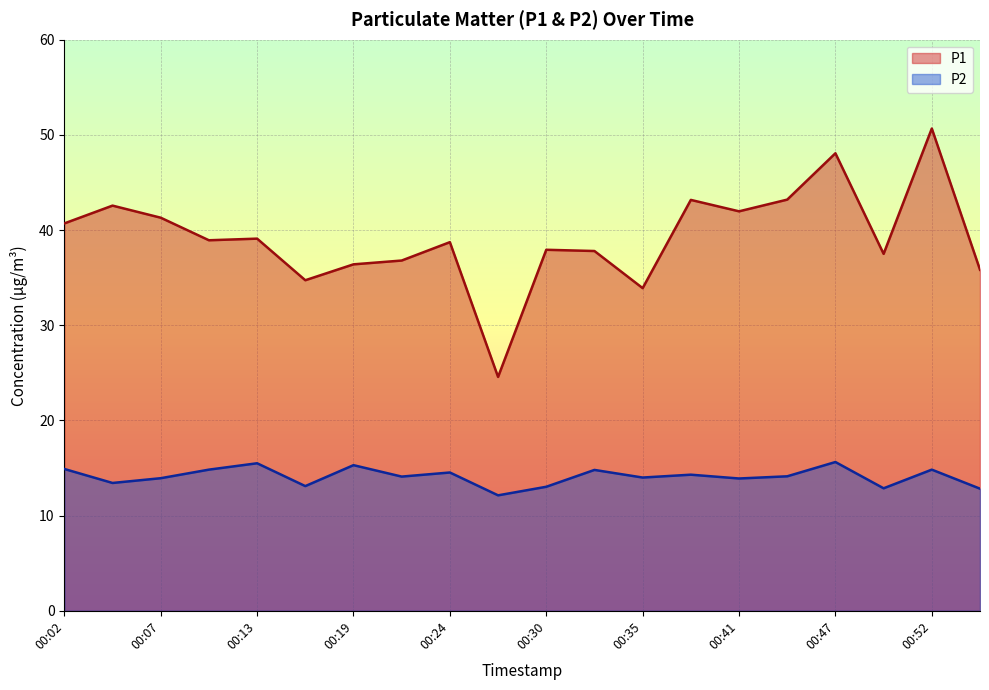

True or false: P1 and P2 intersect in this chart.

False